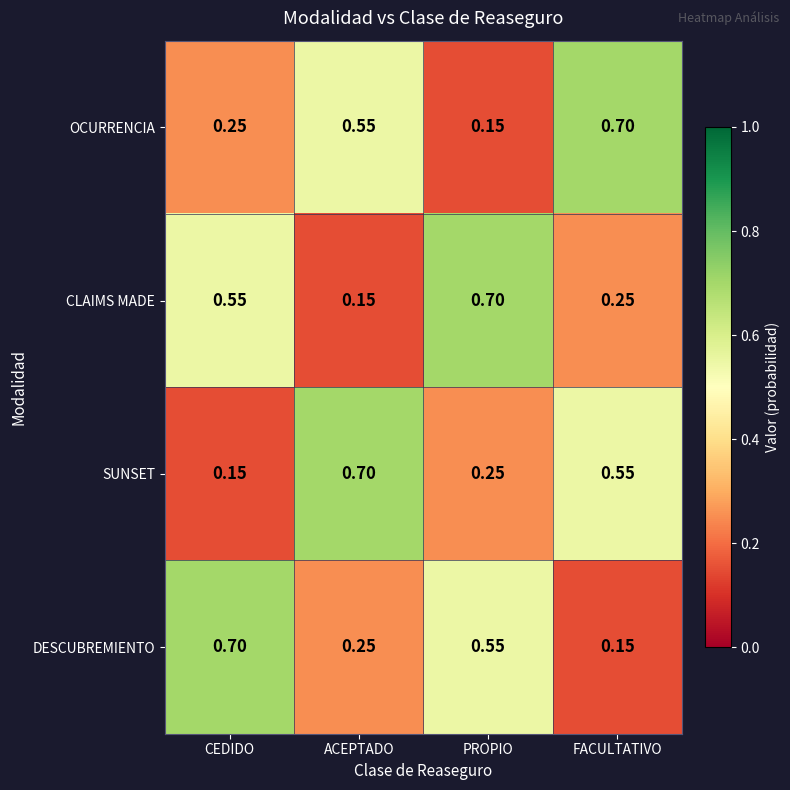

Is the value of SUNSET at FACULTATIVO greater than the value of DESCUBREMIENTO at ACEPTADO?

Yes